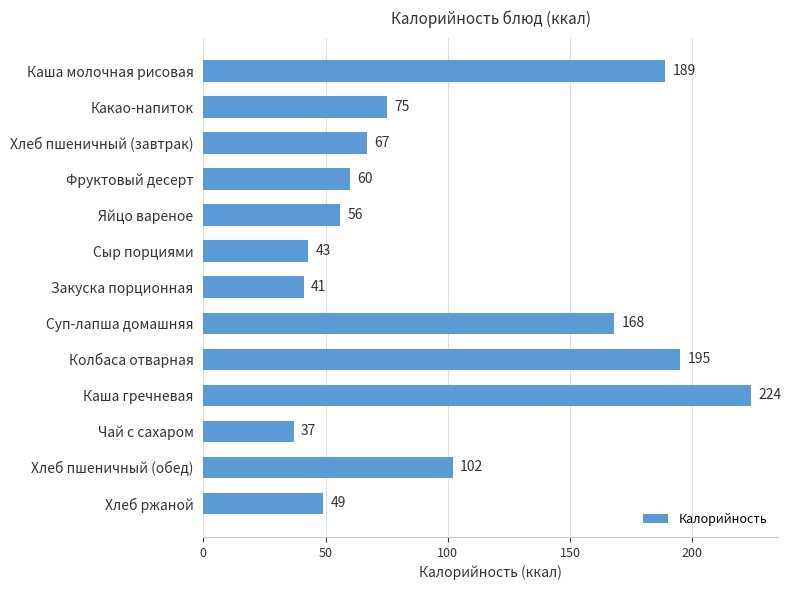

List the labels in order of value, largest first.

Каша гречневая, Колбаса отварная, Каша молочная рисовая, Суп-лапша домашняя, Хлеб пшеничный (обед), Какао-напиток, Хлеб пшеничный (завтрак), Фруктовый десерт, Яйцо вареное, Хлеб ржаной, Сыр порциями, Закуска порционная, Чай с сахаром